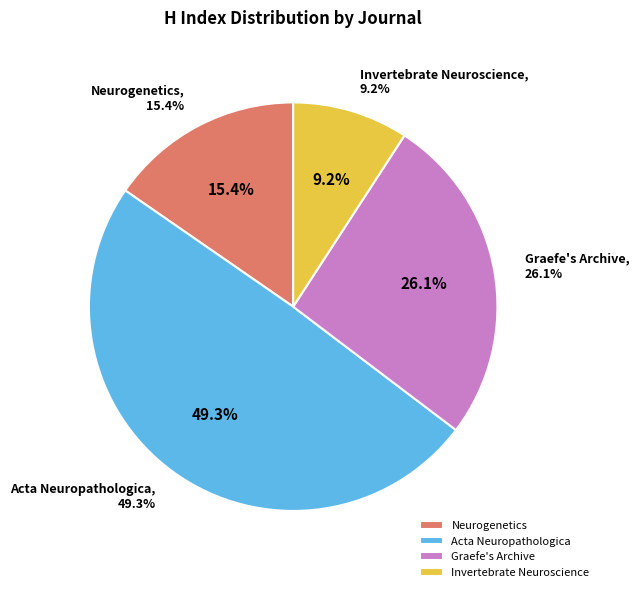

To the nearest percent, what is the combined percentage of Invertebrate Neuroscience and Graefe's Archive?

35%